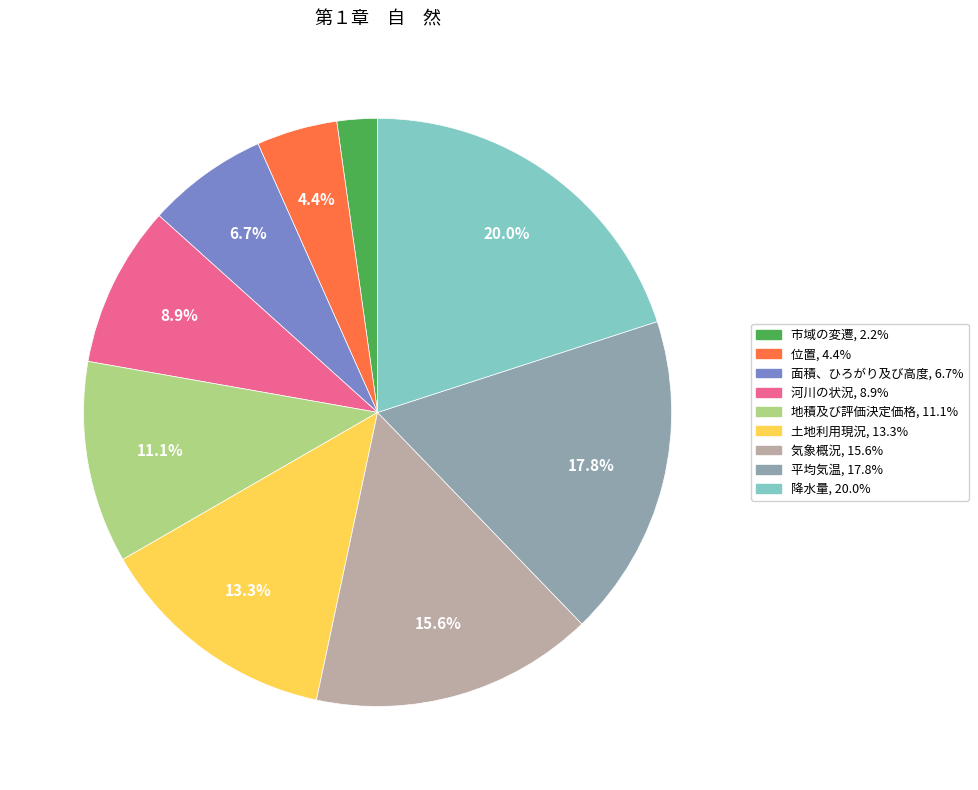

What is the smallest slice in the pie chart?

市域の変遷